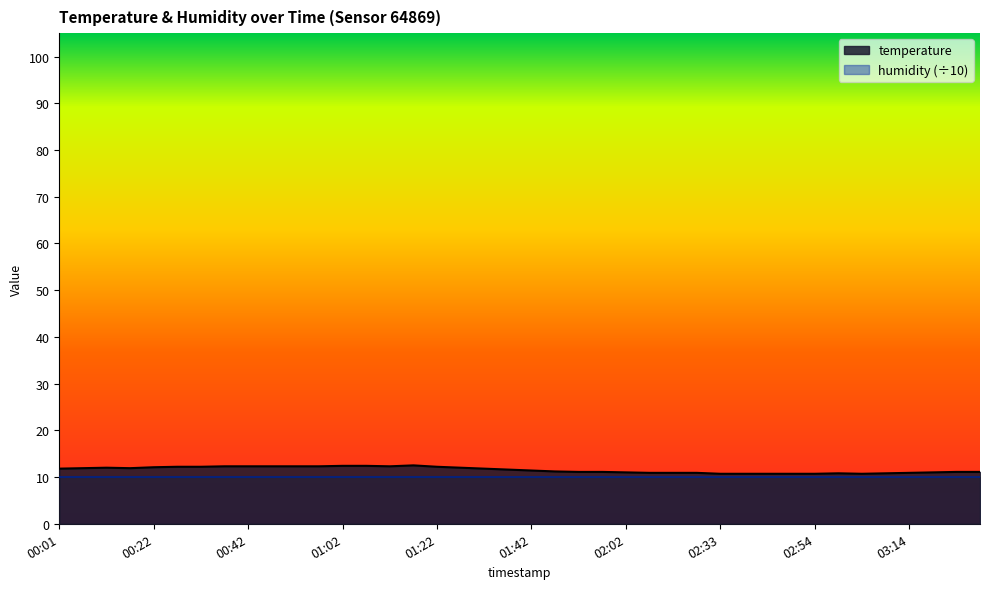

The value at 02:33 is 5.5. True or false?

False